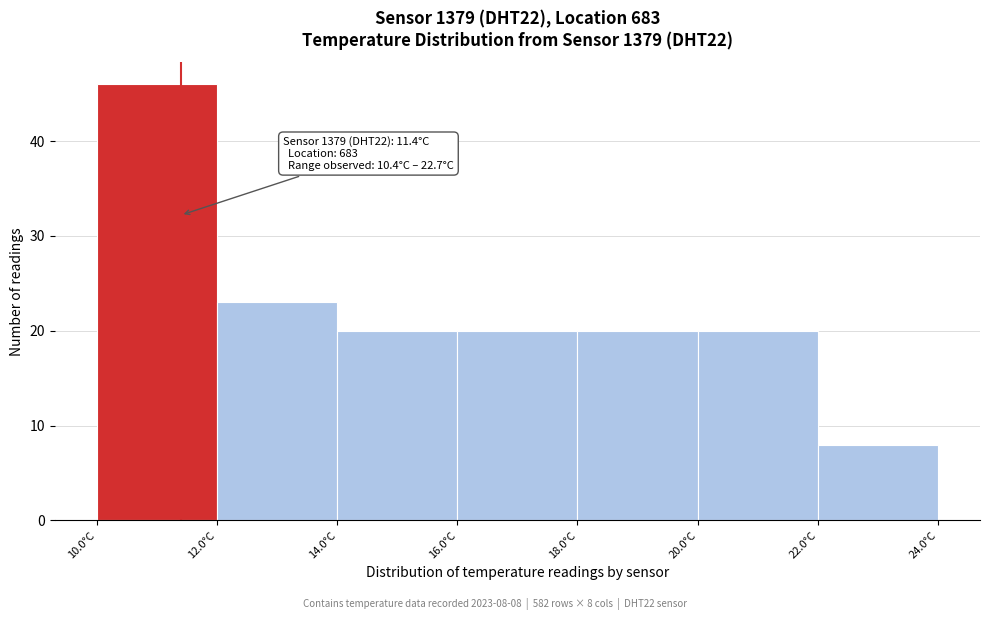

Which range on the x-axis has the tallest bar?

10 to 12